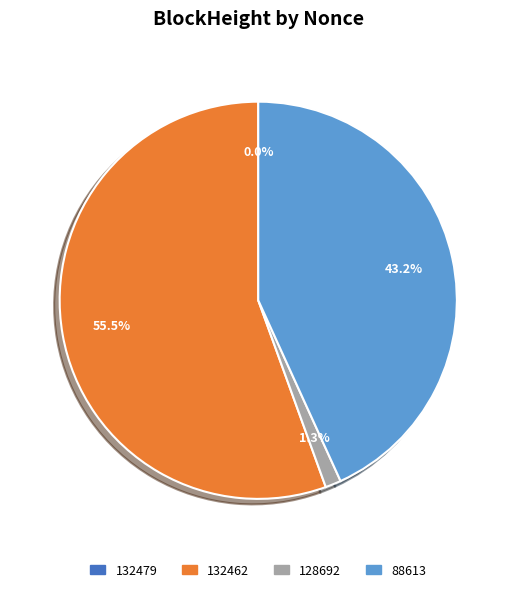

Is there any slice that represents more than half of the pie?

Yes